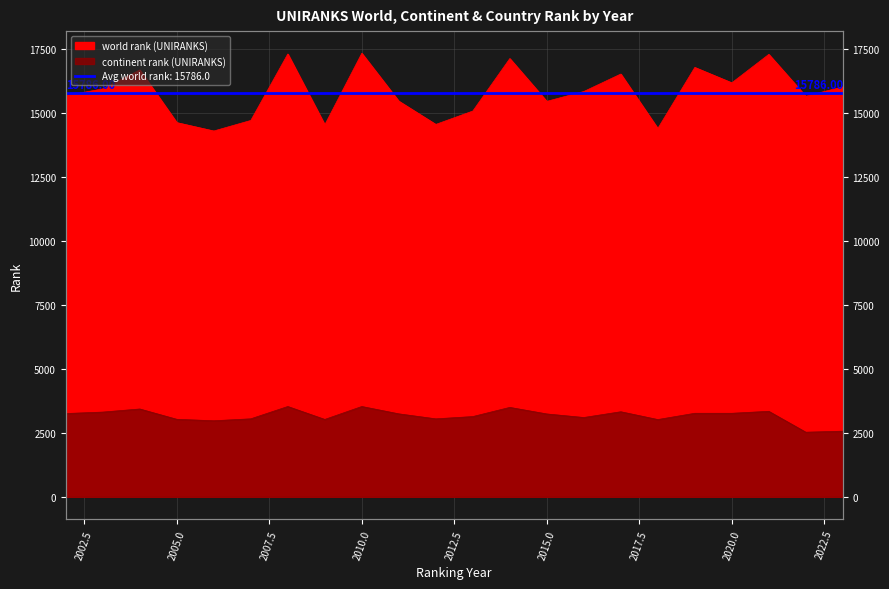

True or false: continent rank (UNIRANKS) and world rank (UNIRANKS) cross at least once.

False